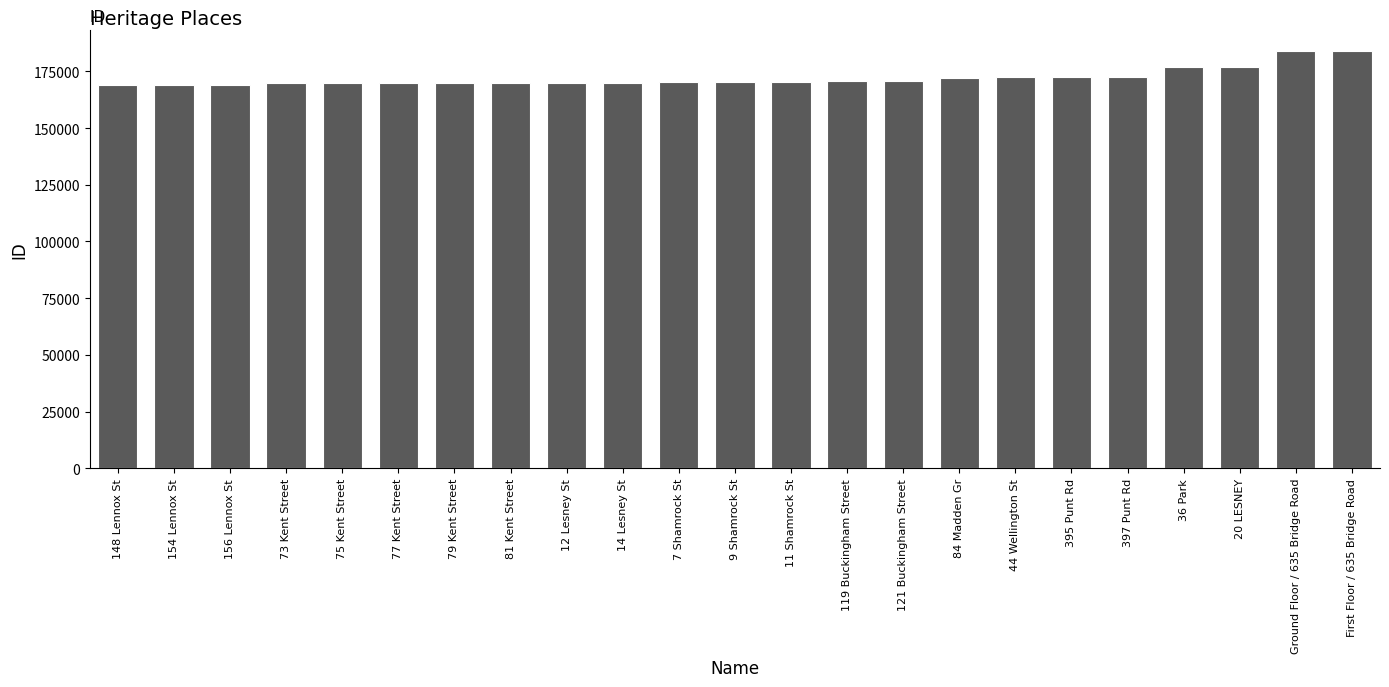

What is the label of the 5th bar from the left?

75 Kent Street